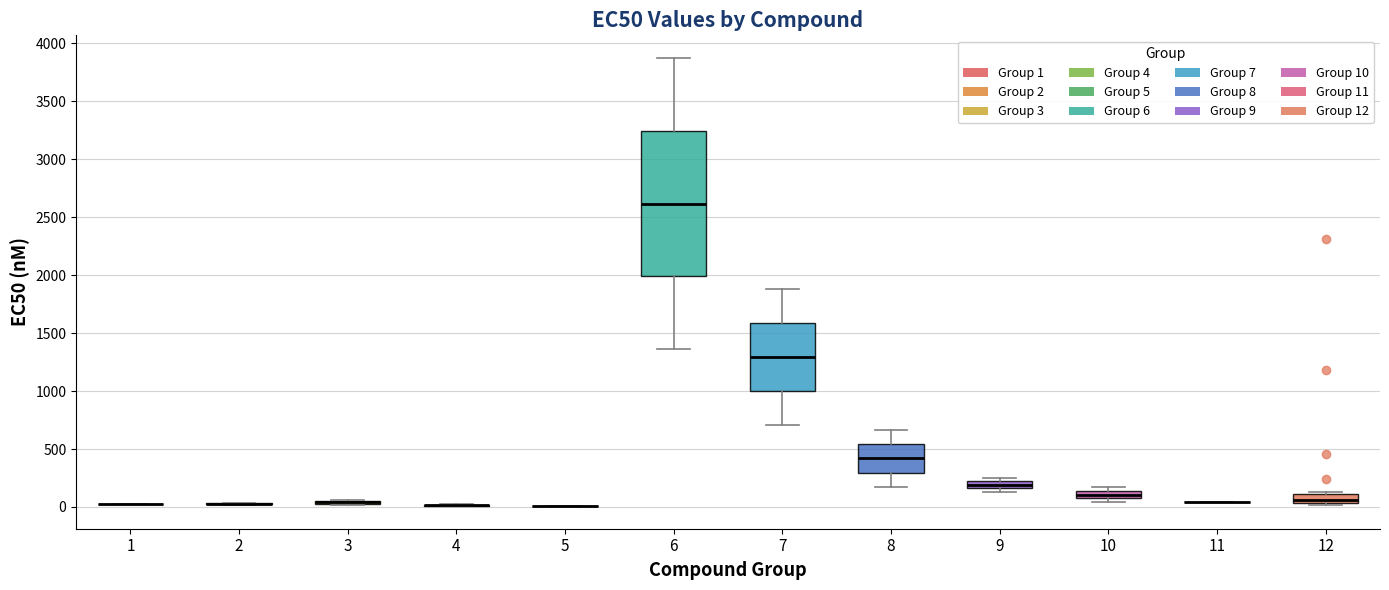

Comparing the boxes themselves (not the whiskers), which one is the tallest?

6